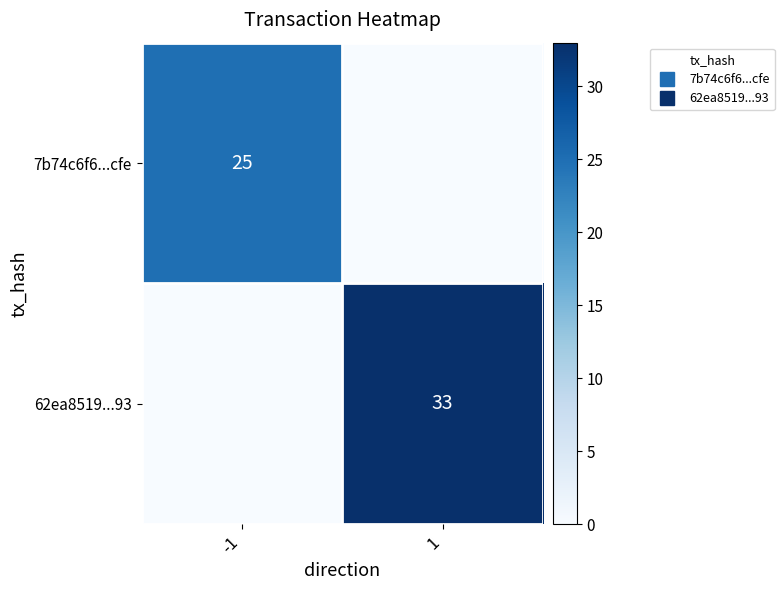

Between -1 and 1, which is larger?

-1